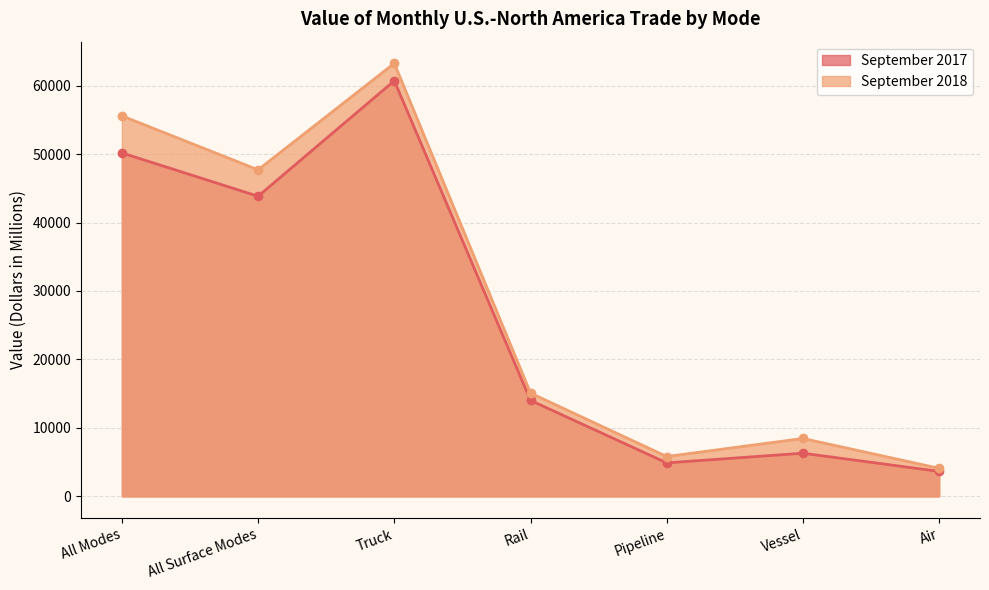

The September 2017 series shows 6301 at Vessel. True or false?

True